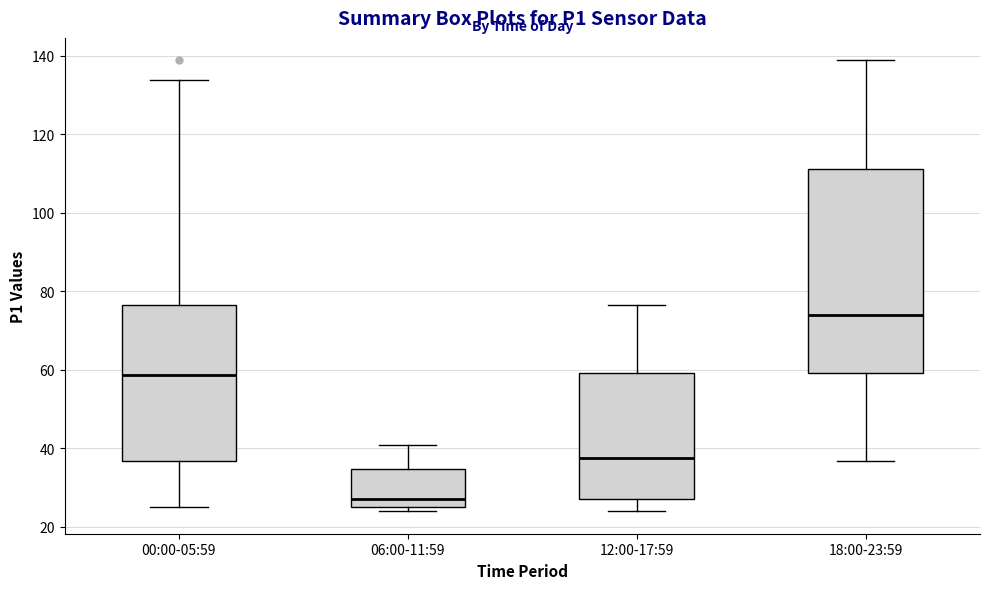

Reading left to right, read every box against the y-axis: the position of its median line, the range the box covers, and the ends of its whiskers. The values are not printed on the chart, so give them approximately, as read against the axis.

00:00-05:59: median 58, box 36 to 76, whiskers 26 to 134
06:00-11:59: median 28, box 26 to 34, whiskers 24 to 40
12:00-17:59: median 38, box 28 to 60, whiskers 24 to 76
18:00-23:59: median 74, box 60 to 112, whiskers 36 to 138